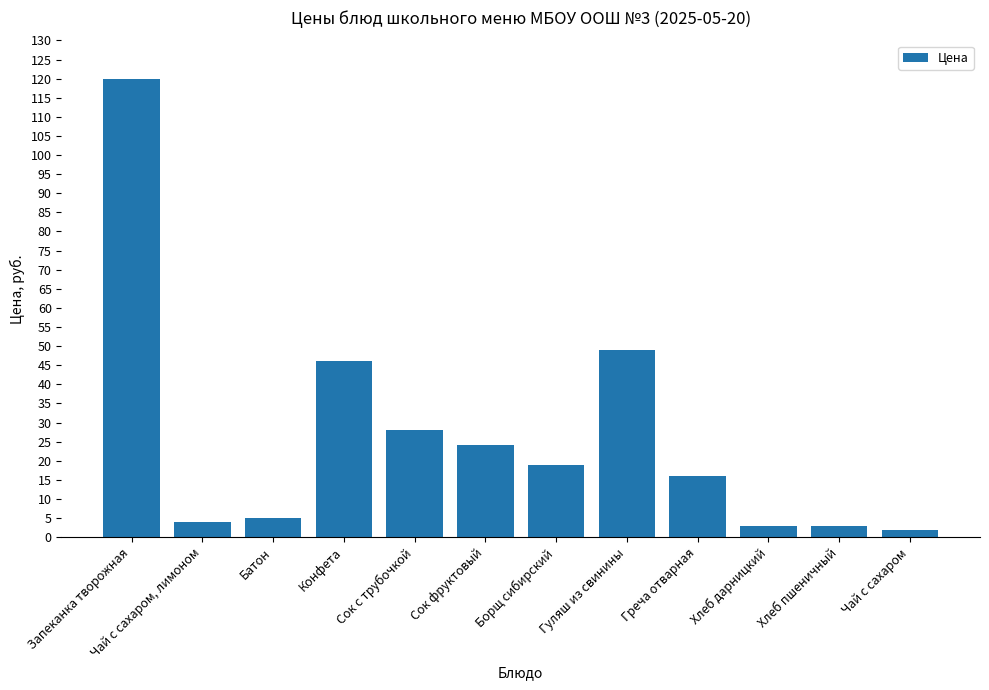

True or false: the data shows 24.0 at Сок фруктовый.

True